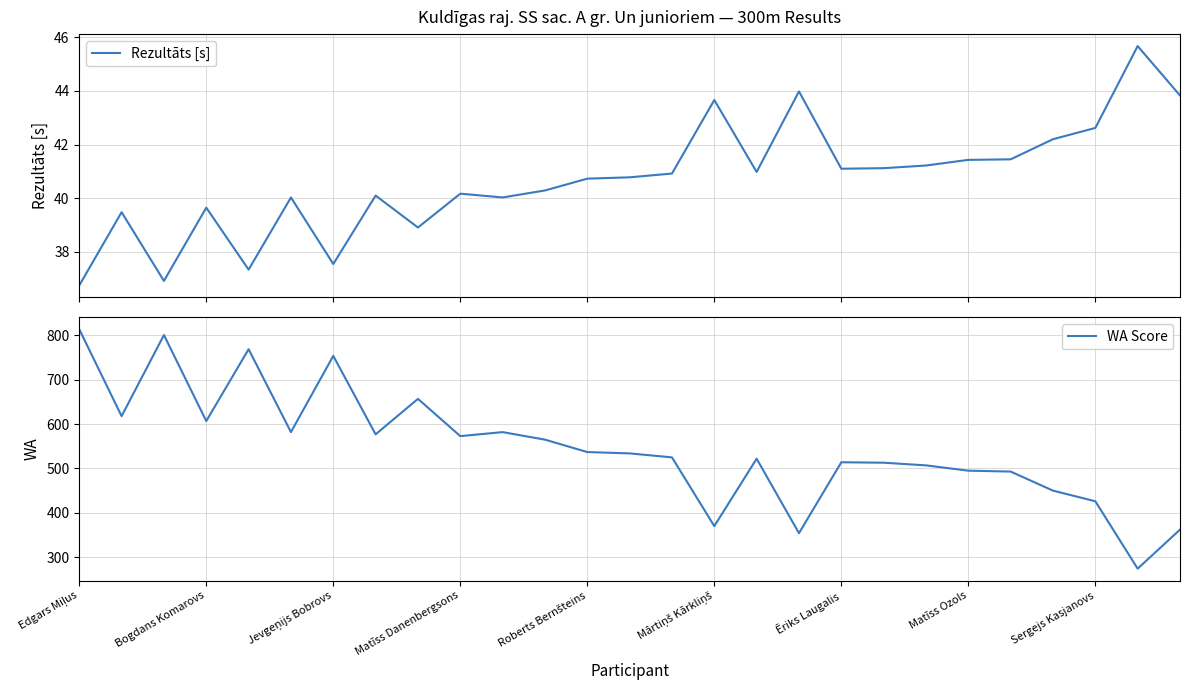

Rank the series by their maximum value, from highest to lowest.

WA Score, Rezultāts [s]